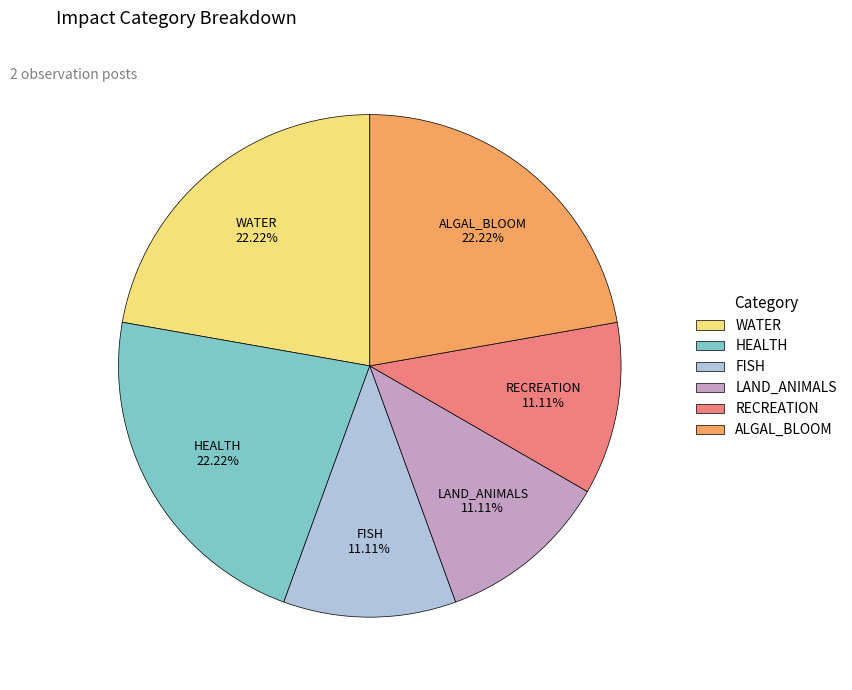

What is the ratio of the value at HEALTH to the value at FISH?

2.0